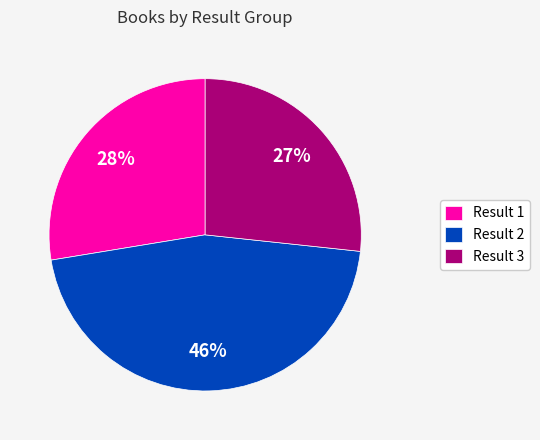

Which category has the biggest portion of the pie?

Result 2